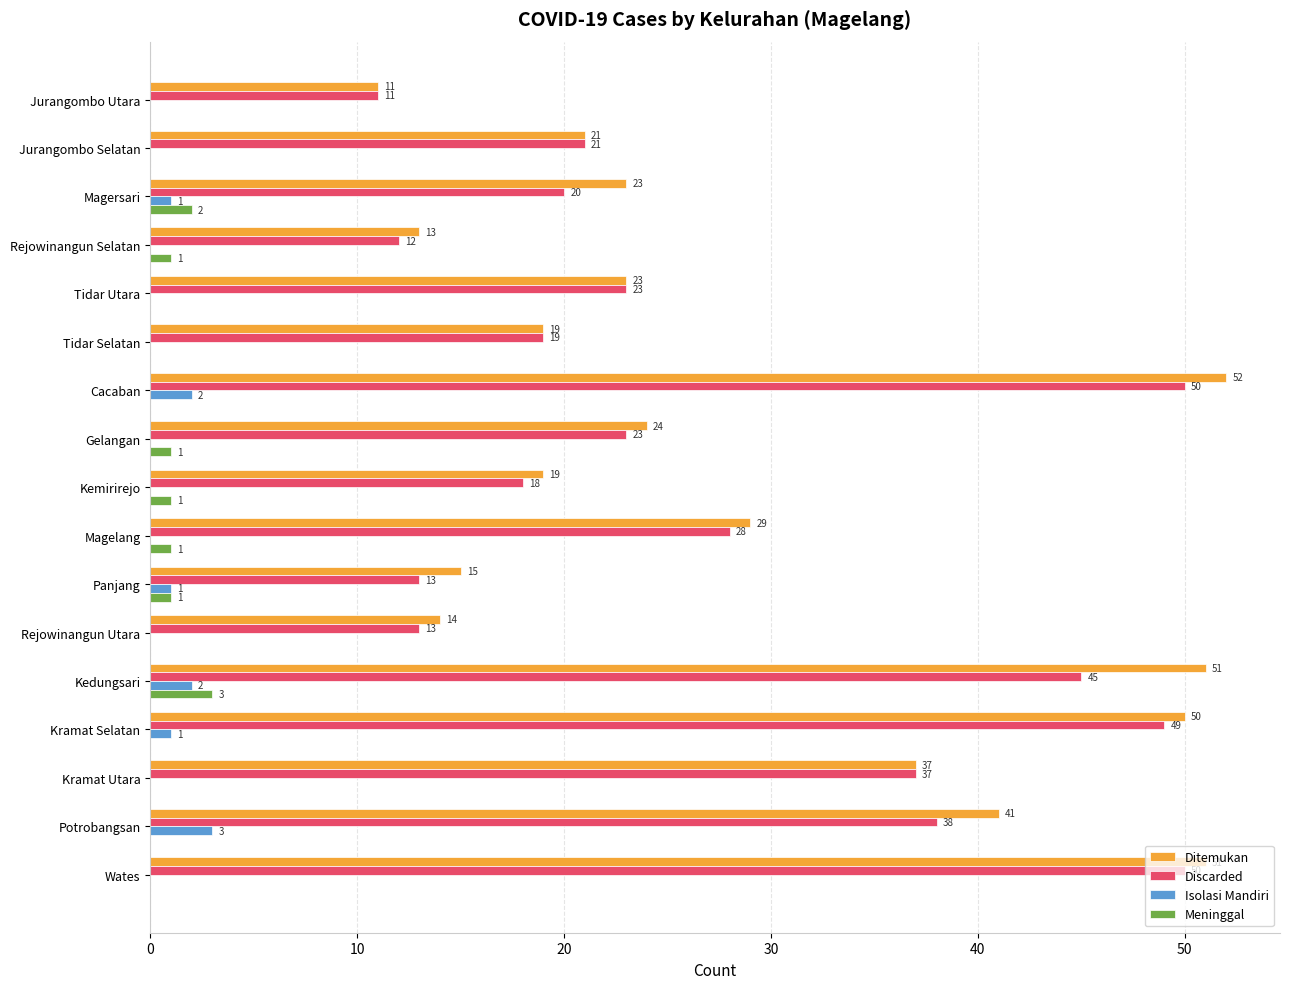

The Ditemukan series shows 50 at Kramat Selatan. True or false?

True